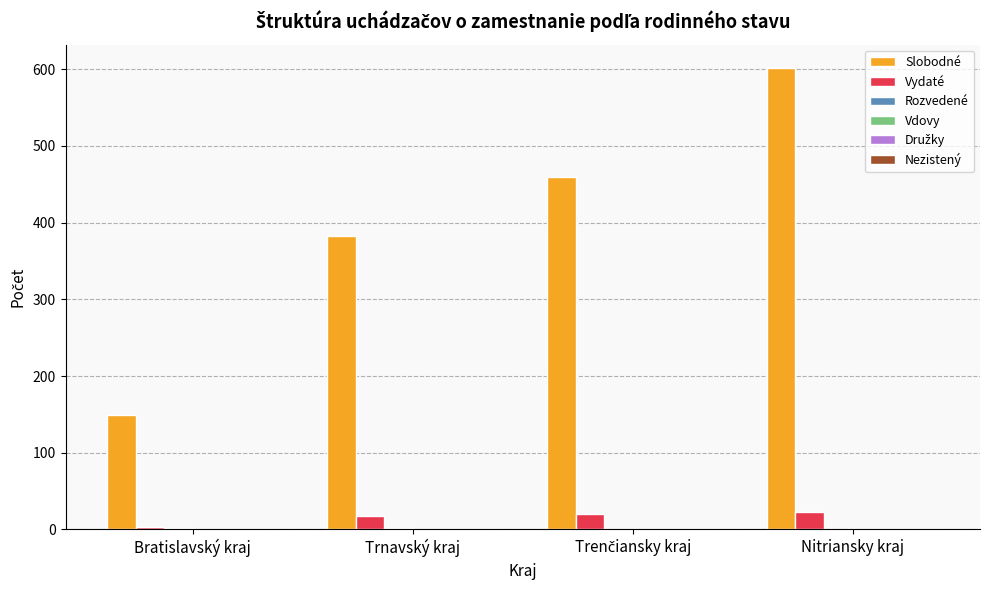

Is it true that Slobodné equals 149 at Bratislavský kraj?

True